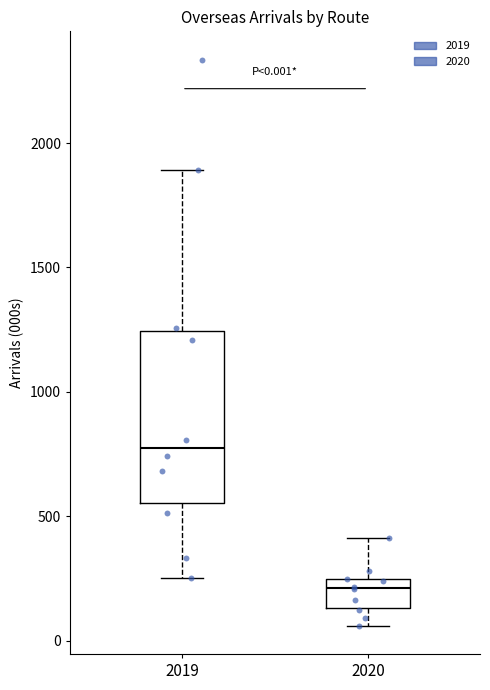

Which box's median line is the lowest?

2020